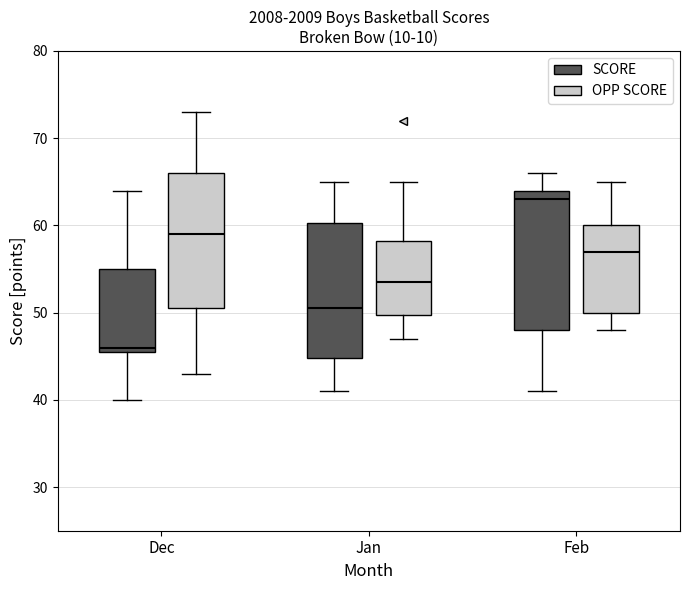

Reading left to right, read every box against the y-axis: the position of its median line, the range the box covers, and the ends of its whiskers. The values are not printed on the chart, so give them approximately, as read against the axis.

Dec (SCORE): median 46 (just above the box's lower edge), box 46 to 55, whiskers 40 to 64
Dec (OPP SCORE): median 59, box 51 to 66, whiskers 43 to 73
Jan (SCORE): median 51, box 45 to 60, whiskers 41 to 65
Jan (OPP SCORE): median 54, box 50 to 58, whiskers 47 to 65
Feb (SCORE): median 63, box 48 to 64, whiskers 41 to 66
Feb (OPP SCORE): median 57, box 50 to 60, whiskers 48 to 65